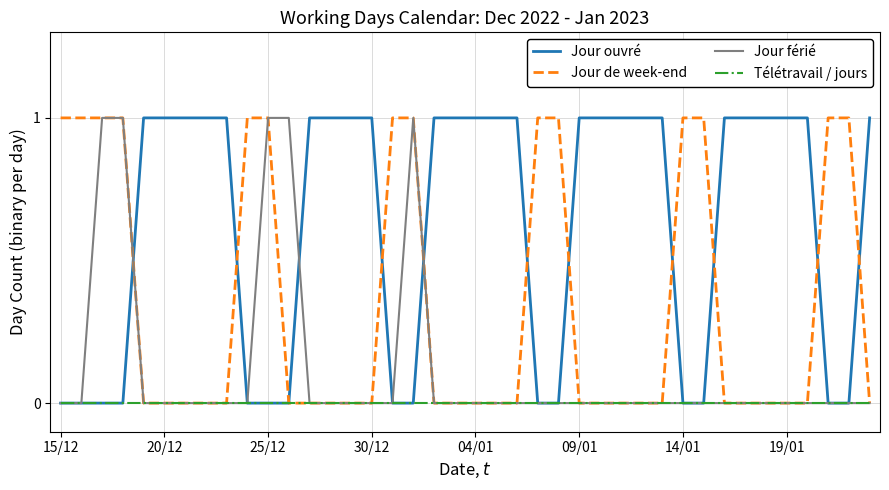

List the series in order of their overall mean, highest first.

Jour ouvré, Jour de week-end, Jour férié, Télétravail / jours